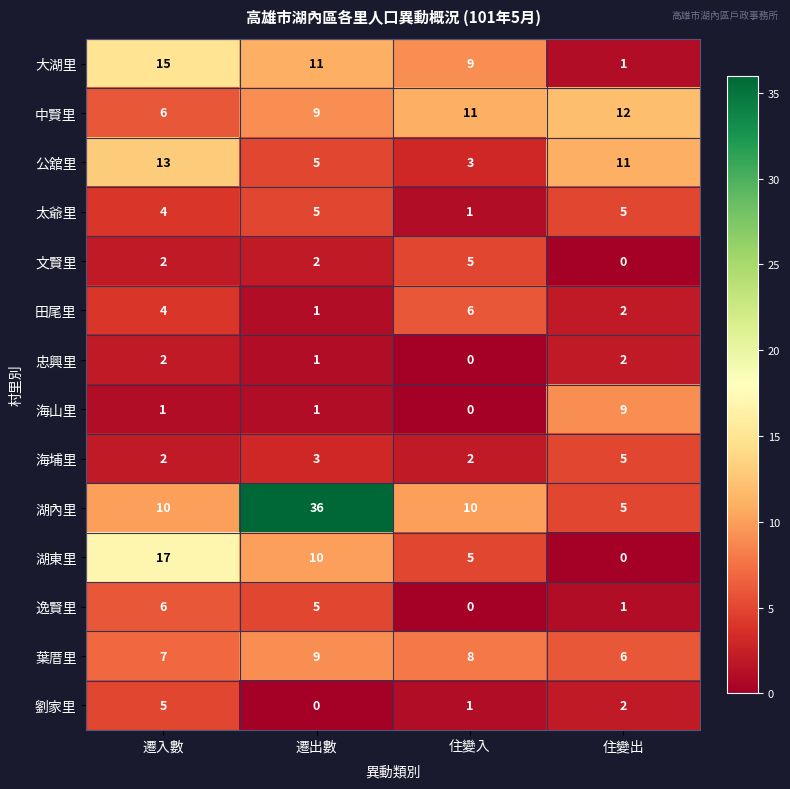

How many distinct data groups are displayed?

14